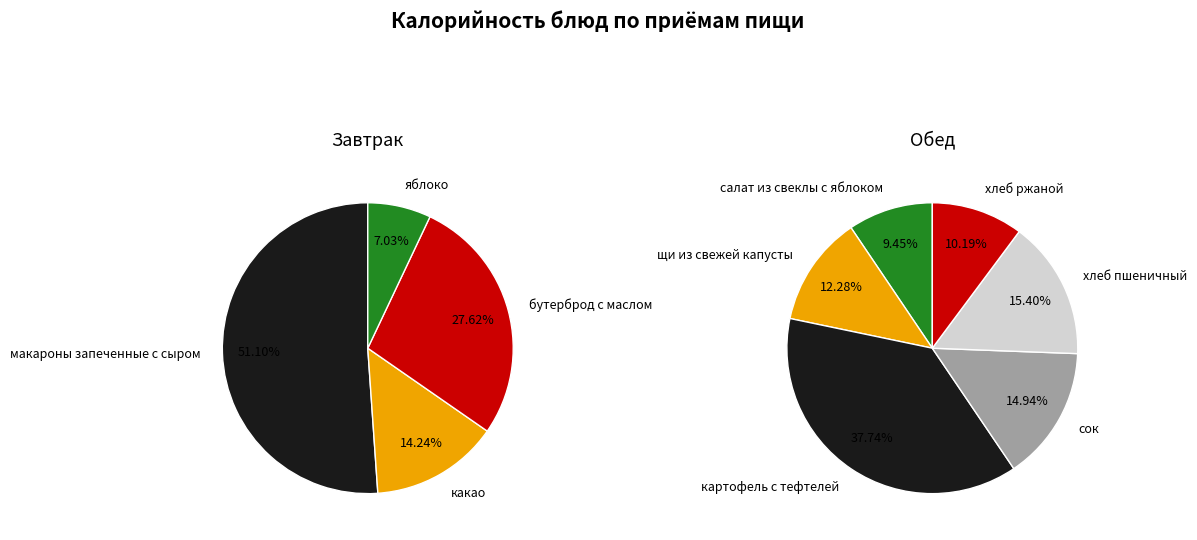

To the nearest percent, what is the combined percentage of яблоко and какао?

21%